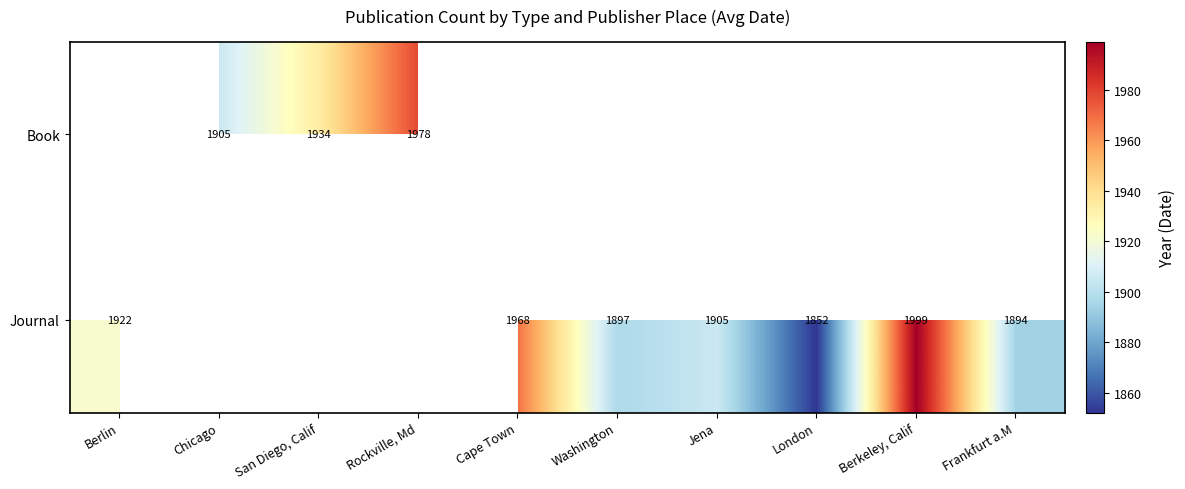

The value of Book at Rockville, Md is 3219. True or false?

False